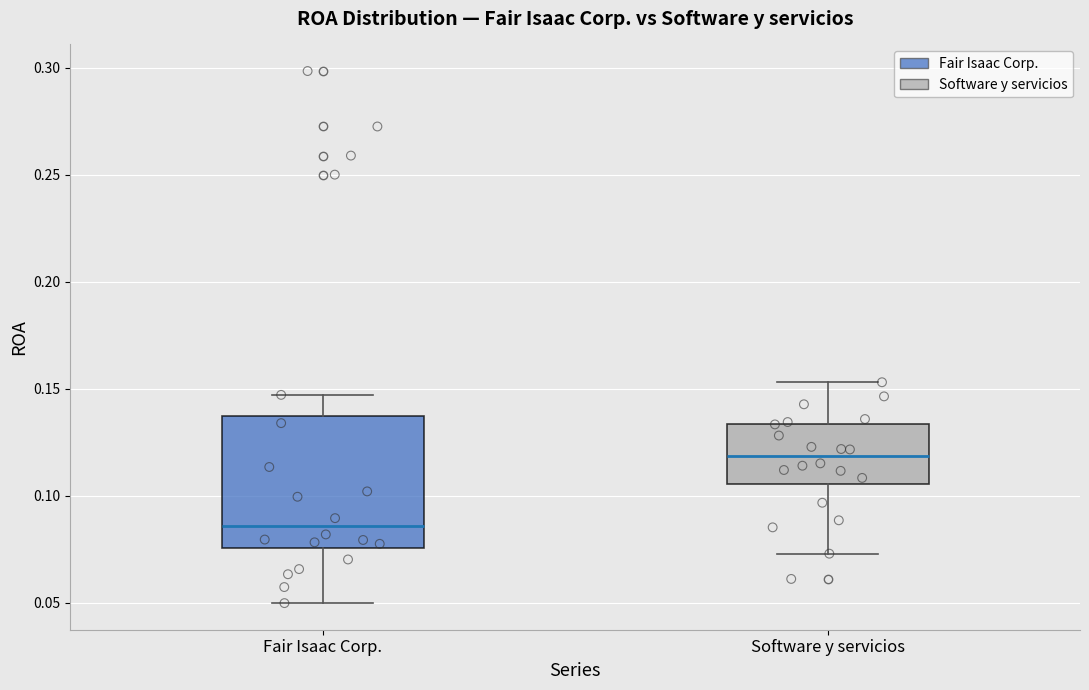

Reading left to right, transcribe this box plot: for each box, give where its median line is, the range the box spans, and where its two whiskers end, as read against the y-axis. The values are not printed on the chart, so give them approximately, as read against the axis.

Fair Isaac Corp.: median 0.085, box 0.075 to 0.135, whiskers 0.050 to 0.145
Software y servicios: median 0.120, box 0.105 to 0.135, whiskers 0.075 to 0.155